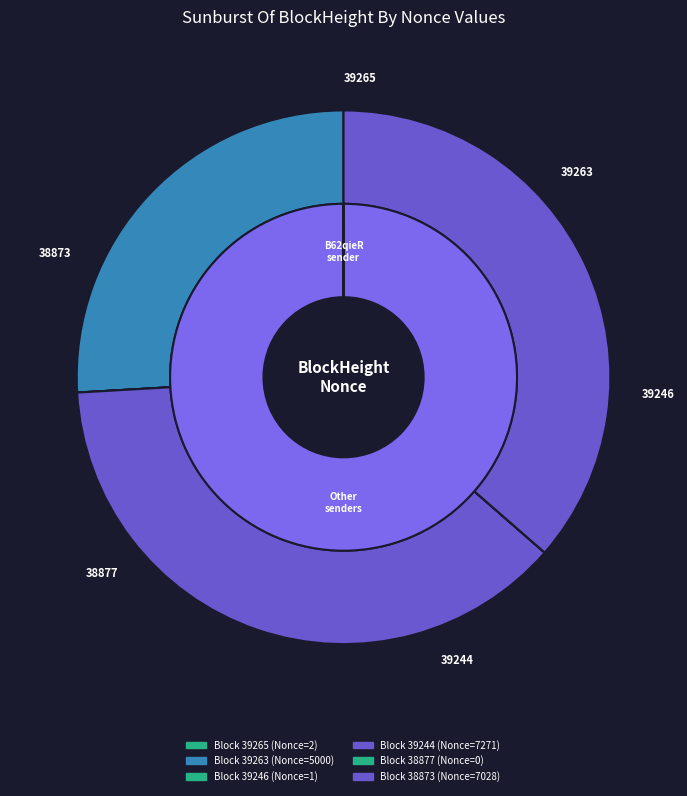

To the nearest percent, what percentage of the pie is 38873?

36%